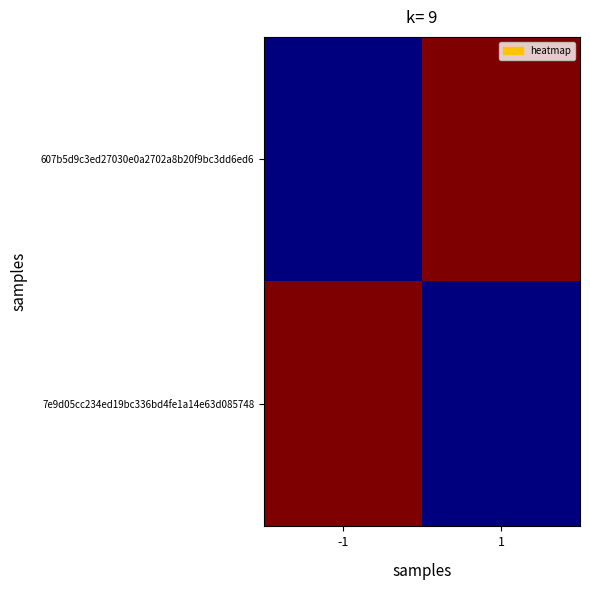

Count the number of categories in the chart.

2